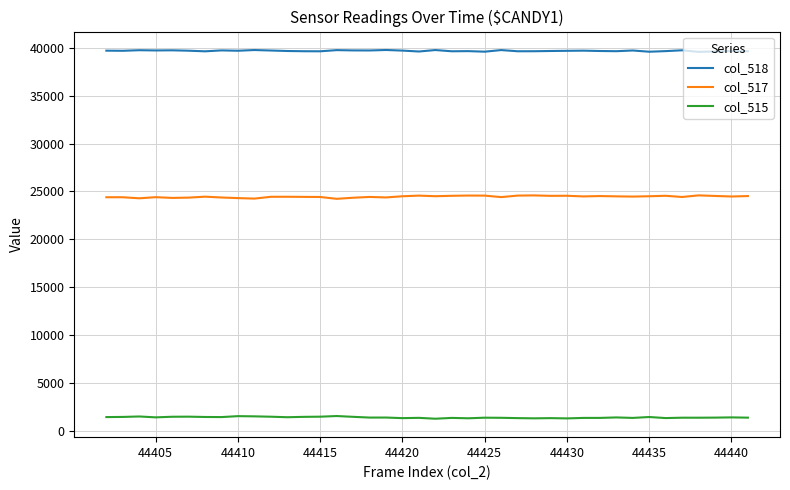

Which series has the largest total across all categories?

col_518